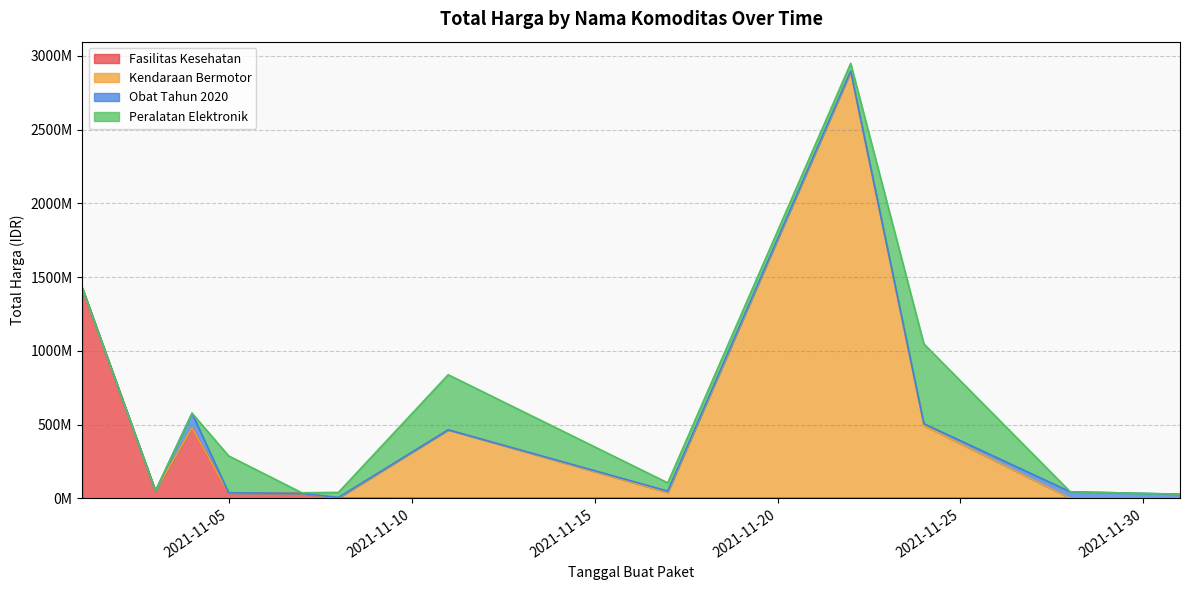

After their last crossing, which series has the higher values: Peralatan Elektronik or Kendaraan Bermotor?

Peralatan Elektronik